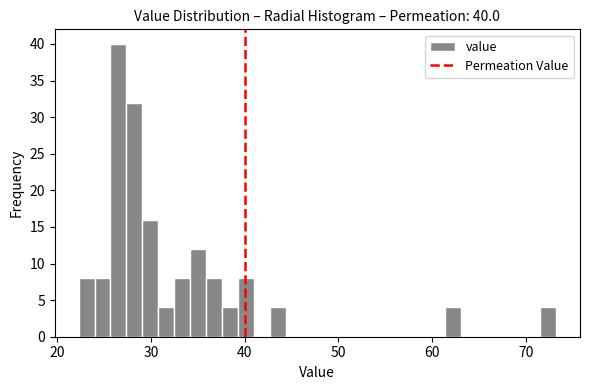

Read against the x-axis, roughly where is the centre of the tallest bar?

27